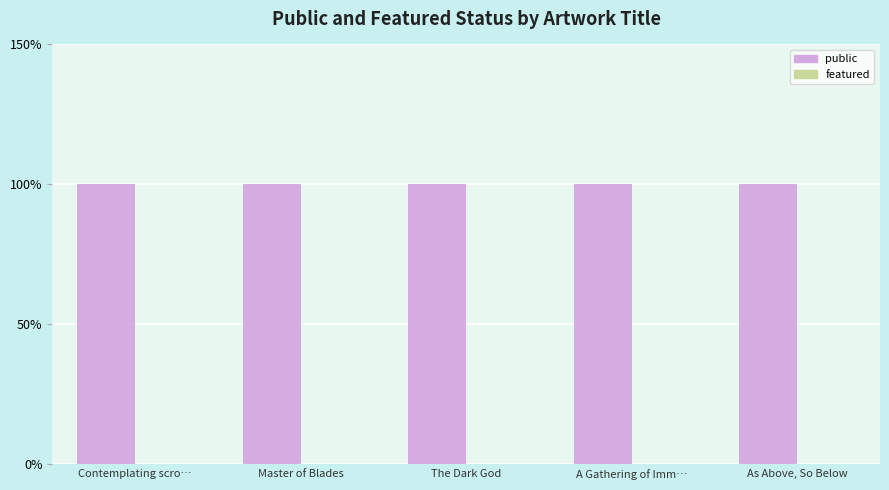

Rank the series by their maximum value, from lowest to highest.

featured, public